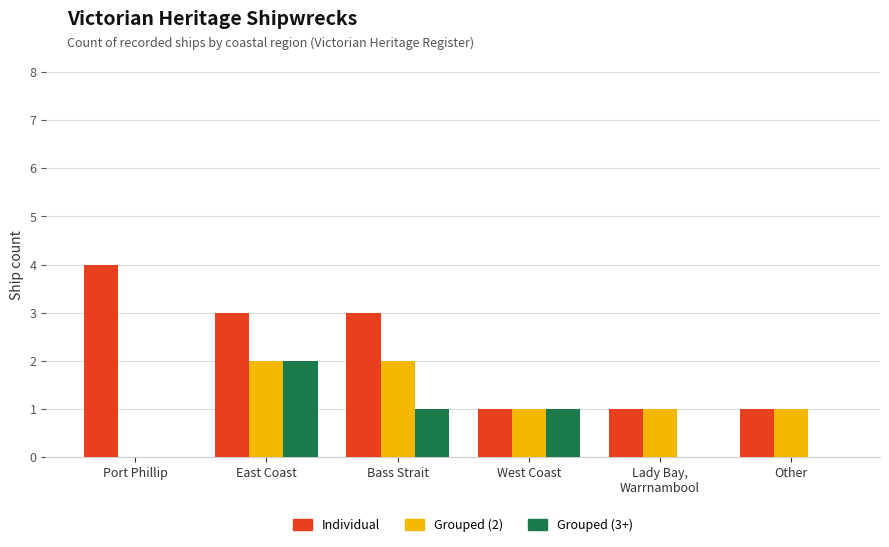

At which category is the sum across all series the highest?

East Coast